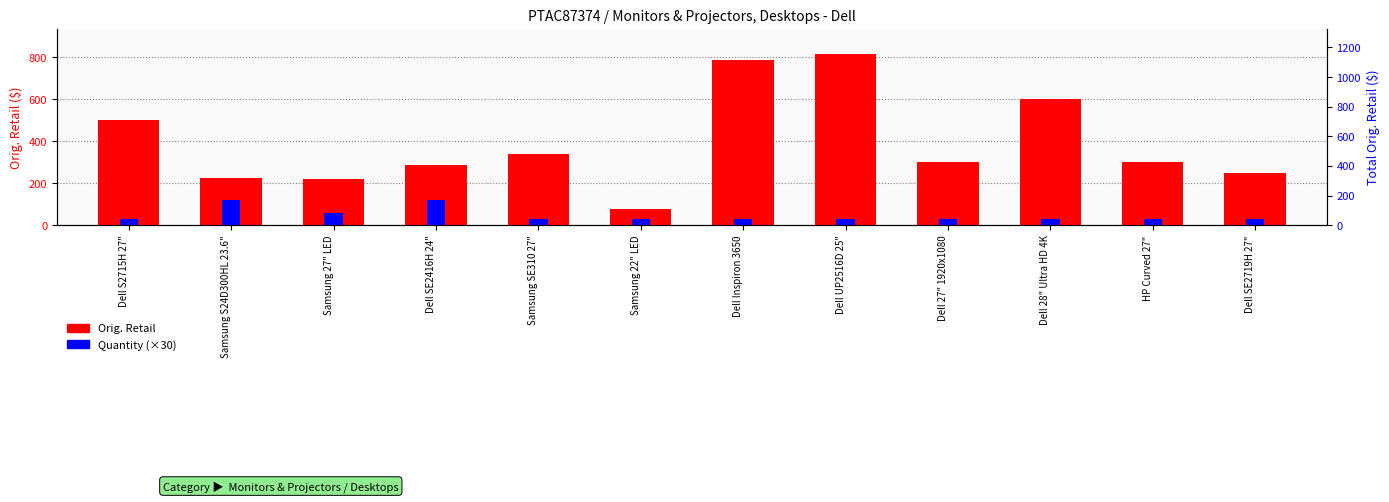

What is the minimum value for Quantity (×30)?

30.0